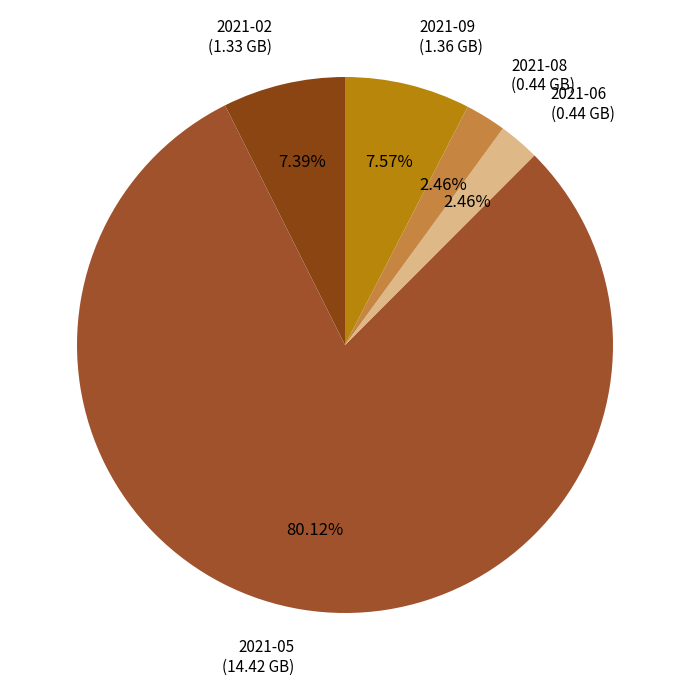

Which slice represents more than half of the pie?

2021-05 (14.42 GB)